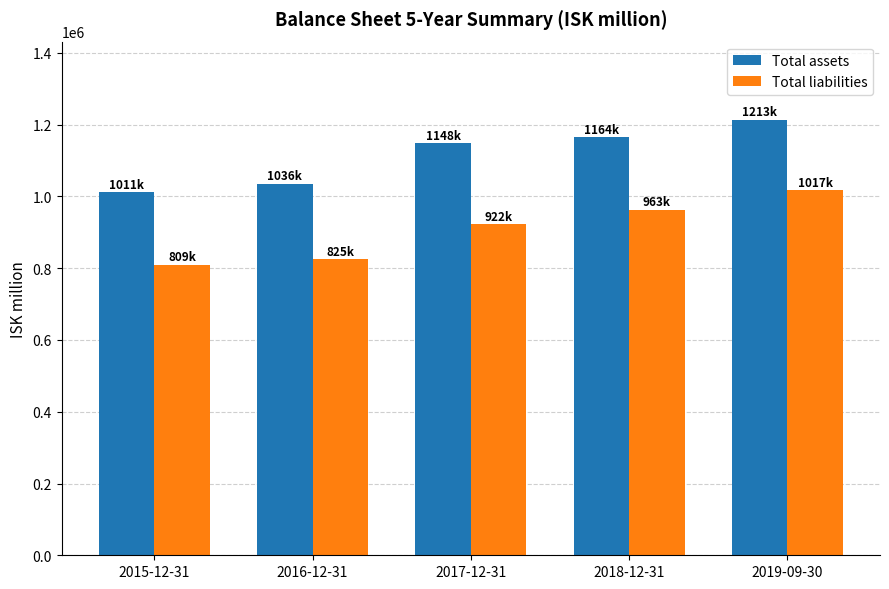

Which category has the lowest value in the Total assets series?

2015-12-31